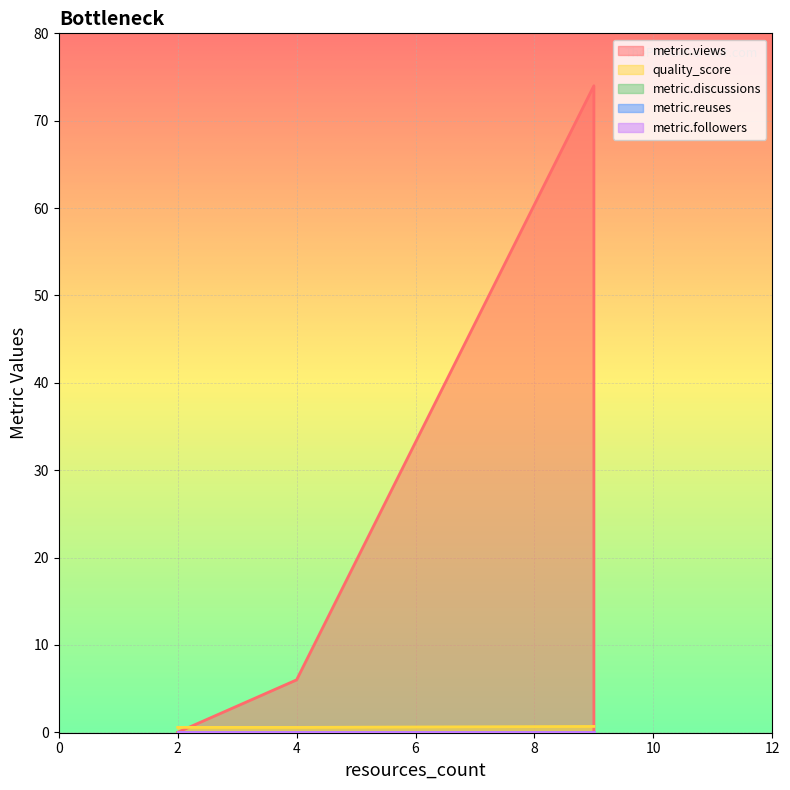

At how many categories does at least one series exceed 53?

1